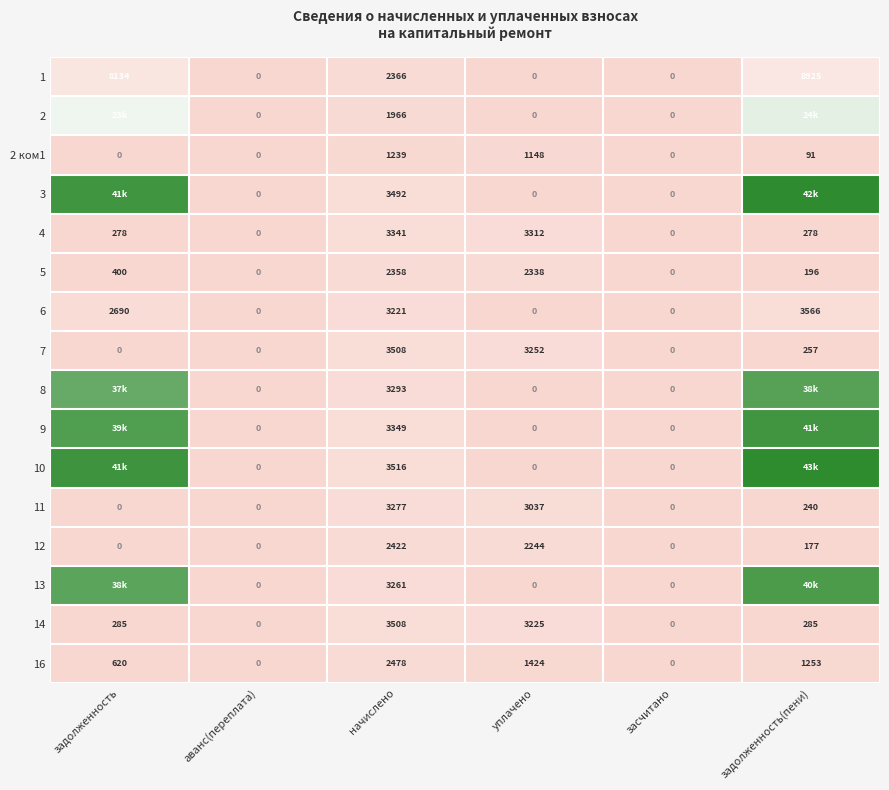

Where does the 11 series first go above 240?

начислено